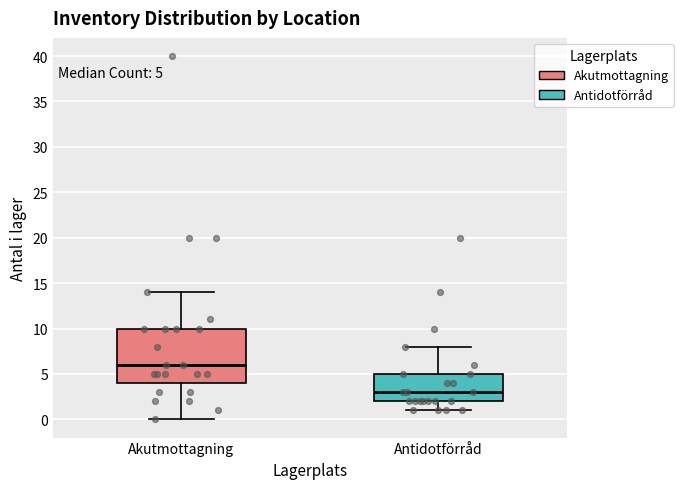

Which box has the lowest median line?

Antidotförråd